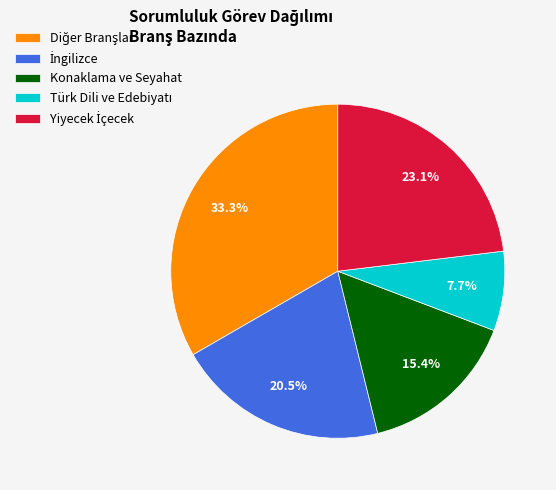

Is there a majority slice in this chart?

No